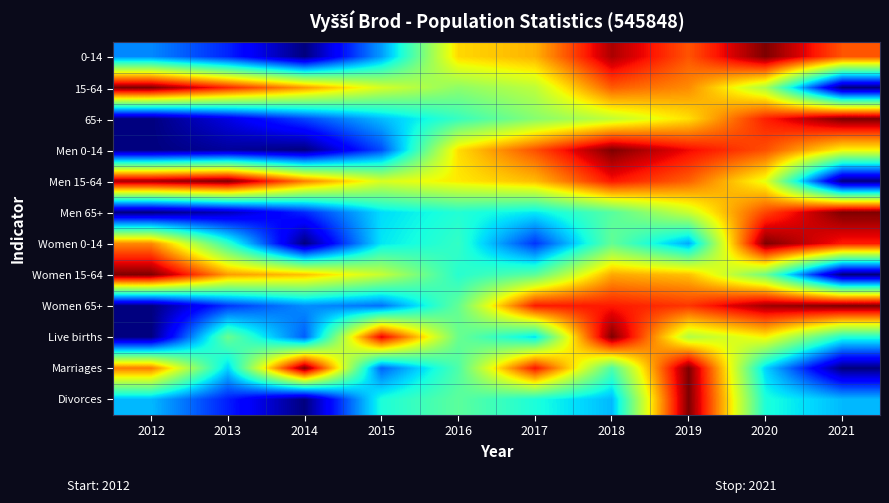

What is the total value across all series at 2014?

4.1